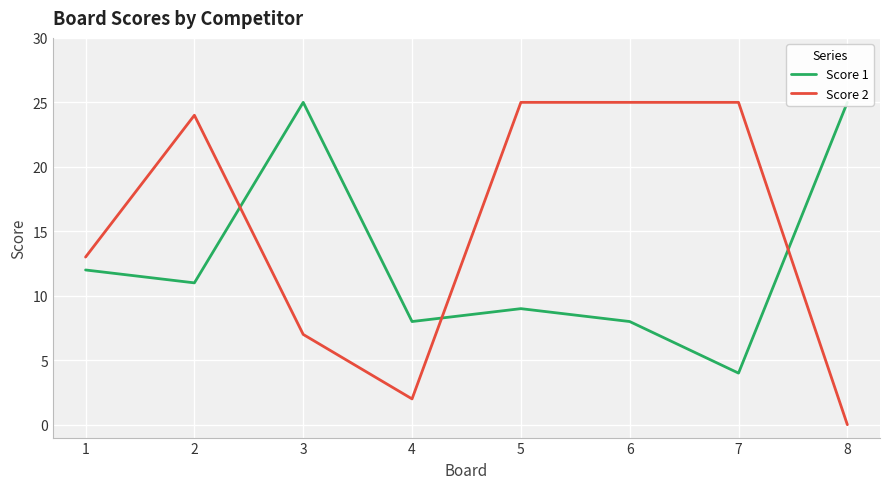

At which category is the sum across all series the highest?

2